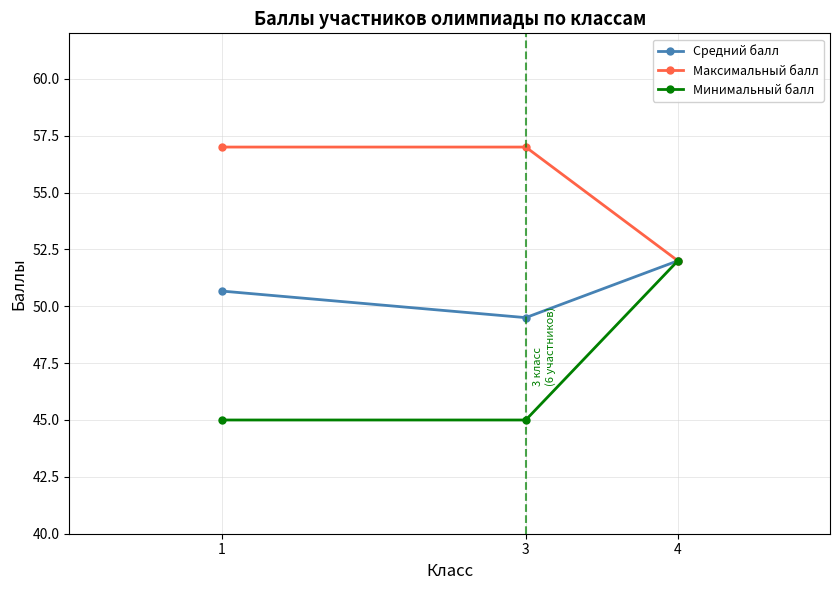

Which series has the largest total across all categories?

Максимальный балл